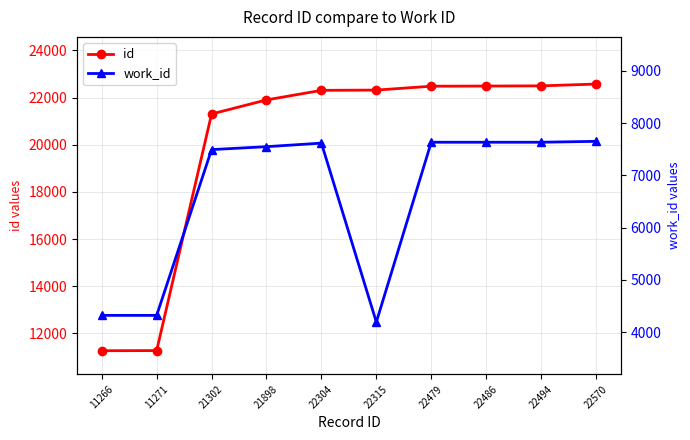

Which series changed the most between 22304 and 22494?

id